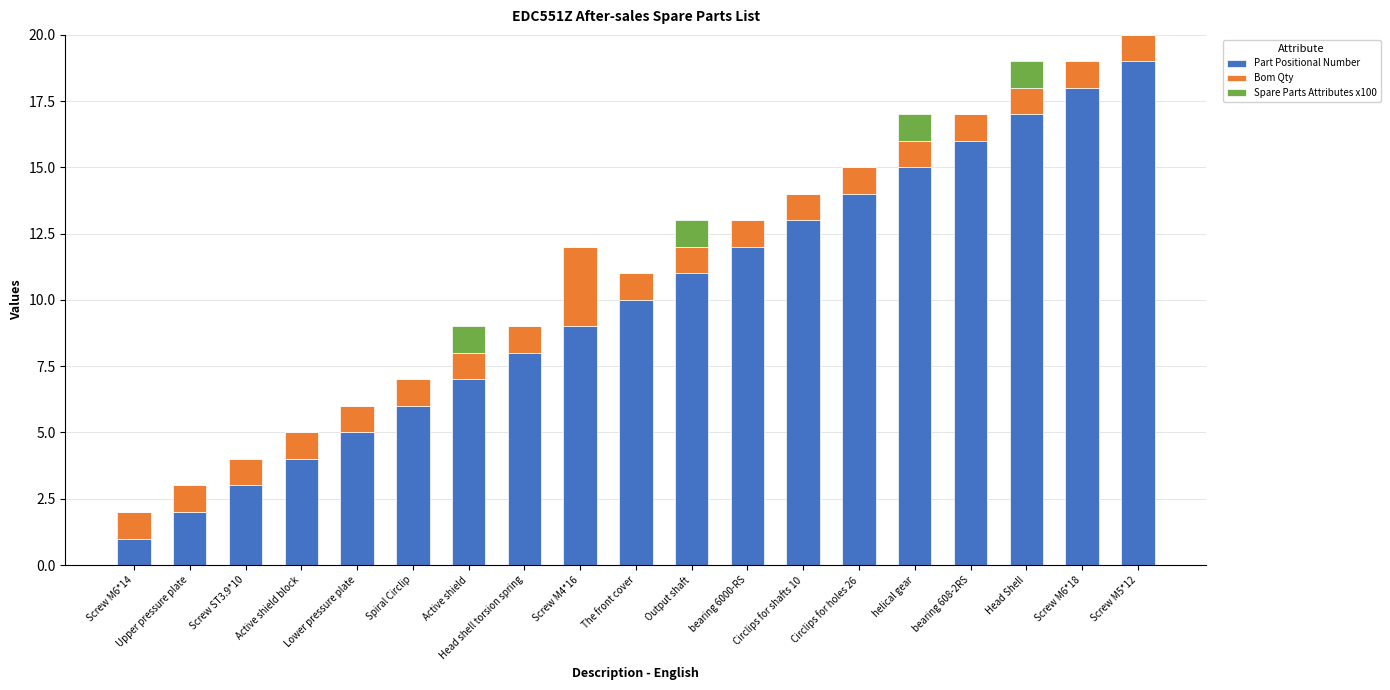

The value of Part Positional Number at Spiral Circlip is 11. True or false?

False